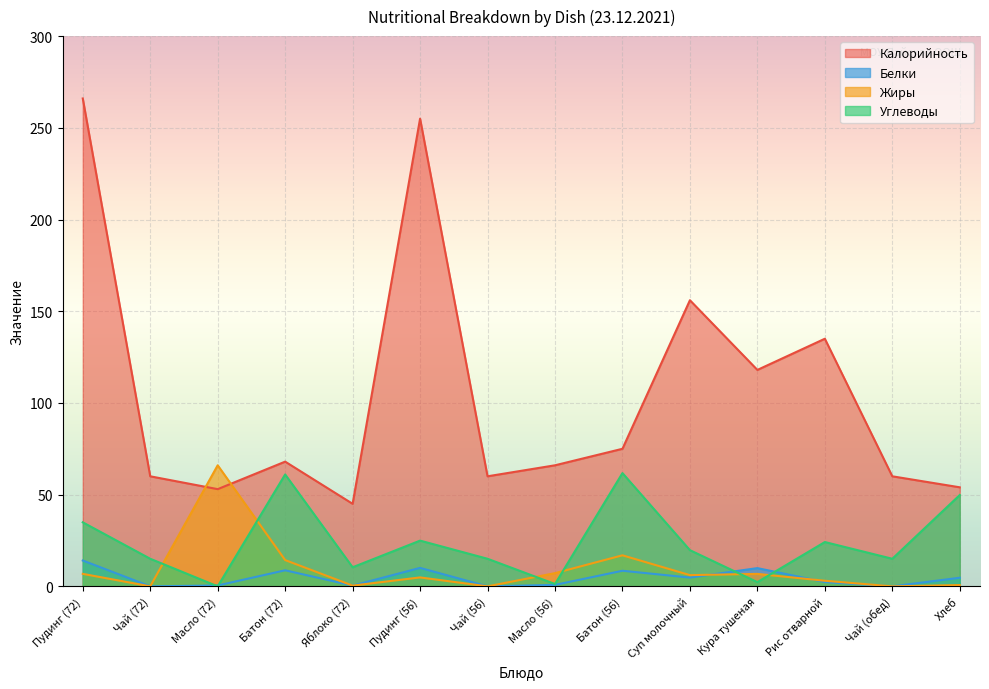

How many values in the Белки series are below 4?

7